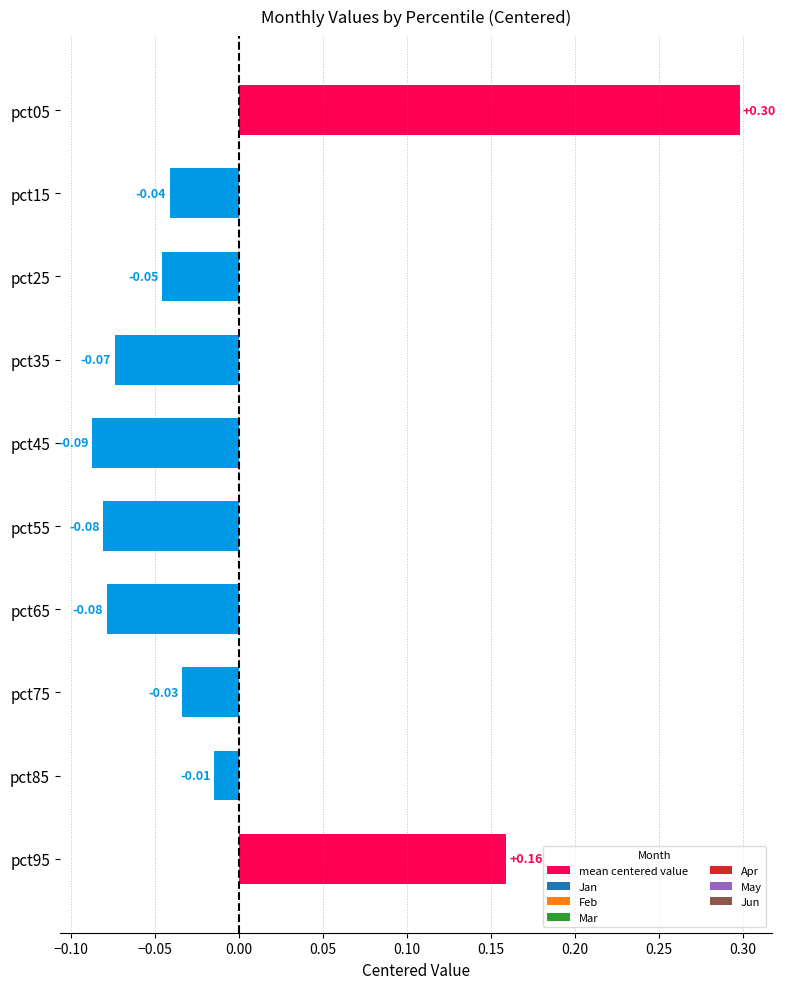

What is the change in value from pct05 to pct15?

-0.3